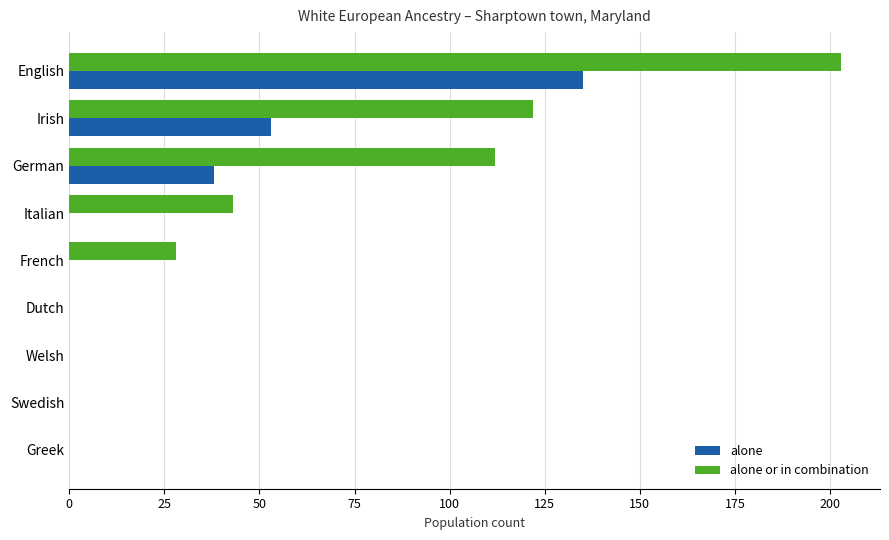

At which category does the chart reach its peak across all series?

English